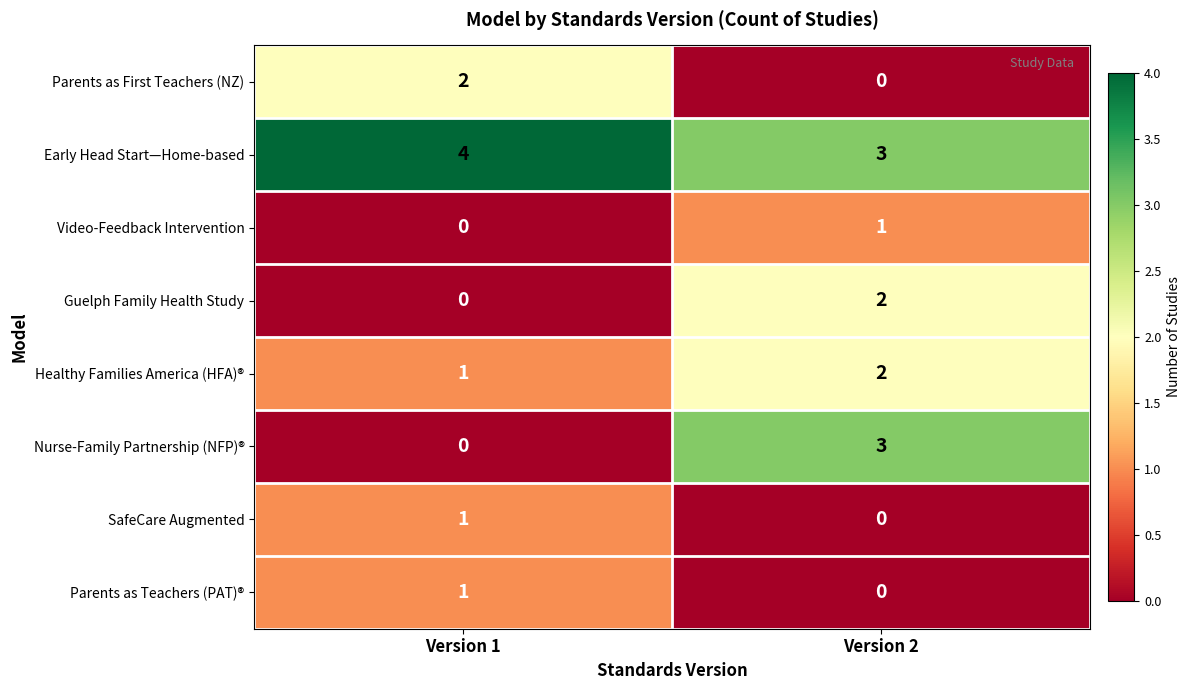

Which series changed the most between Version 1 and Version 2?

Nurse-Family Partnership (NFP)®